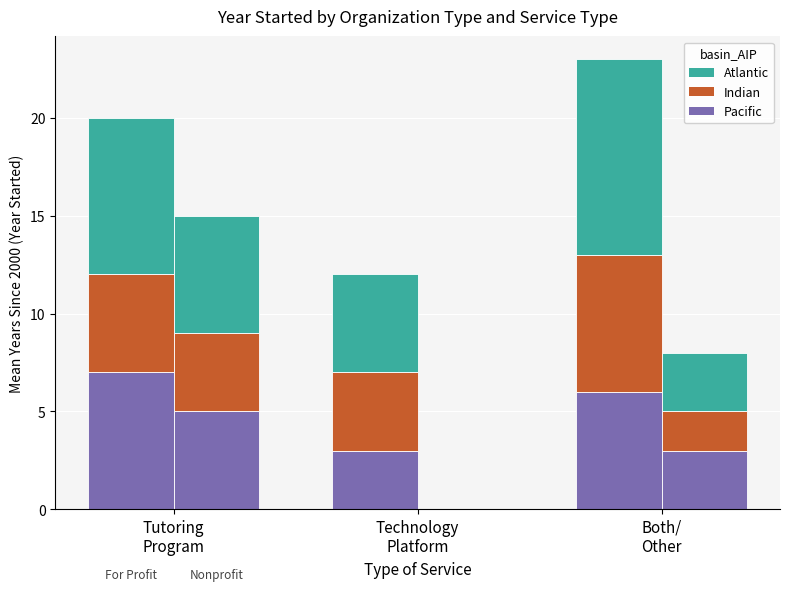

What is the label of the 1st bar from the left?

Tutoring
Program